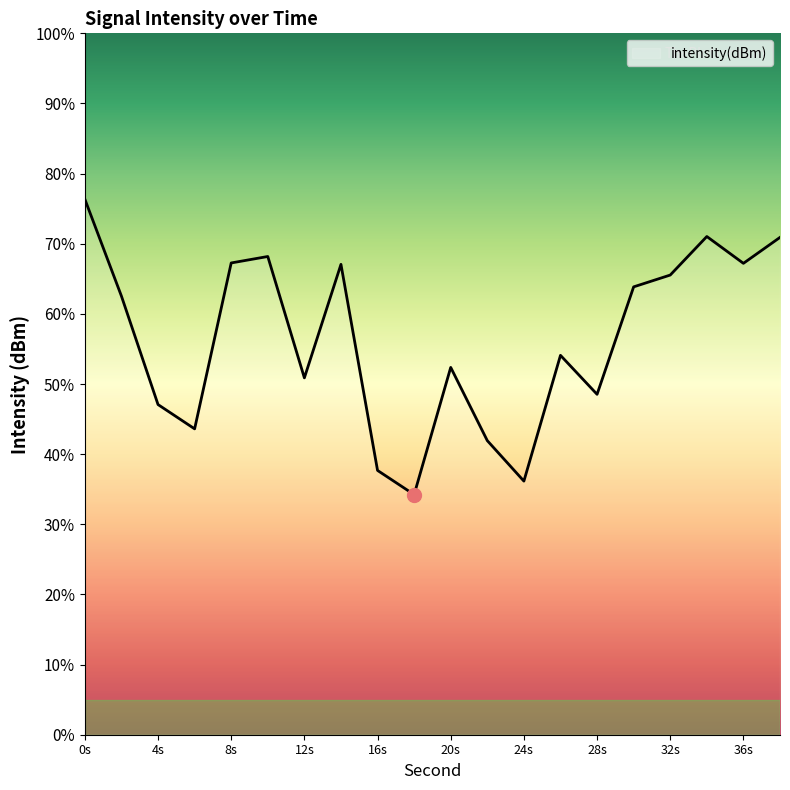

What is the minimum value shown in the chart?

34.2